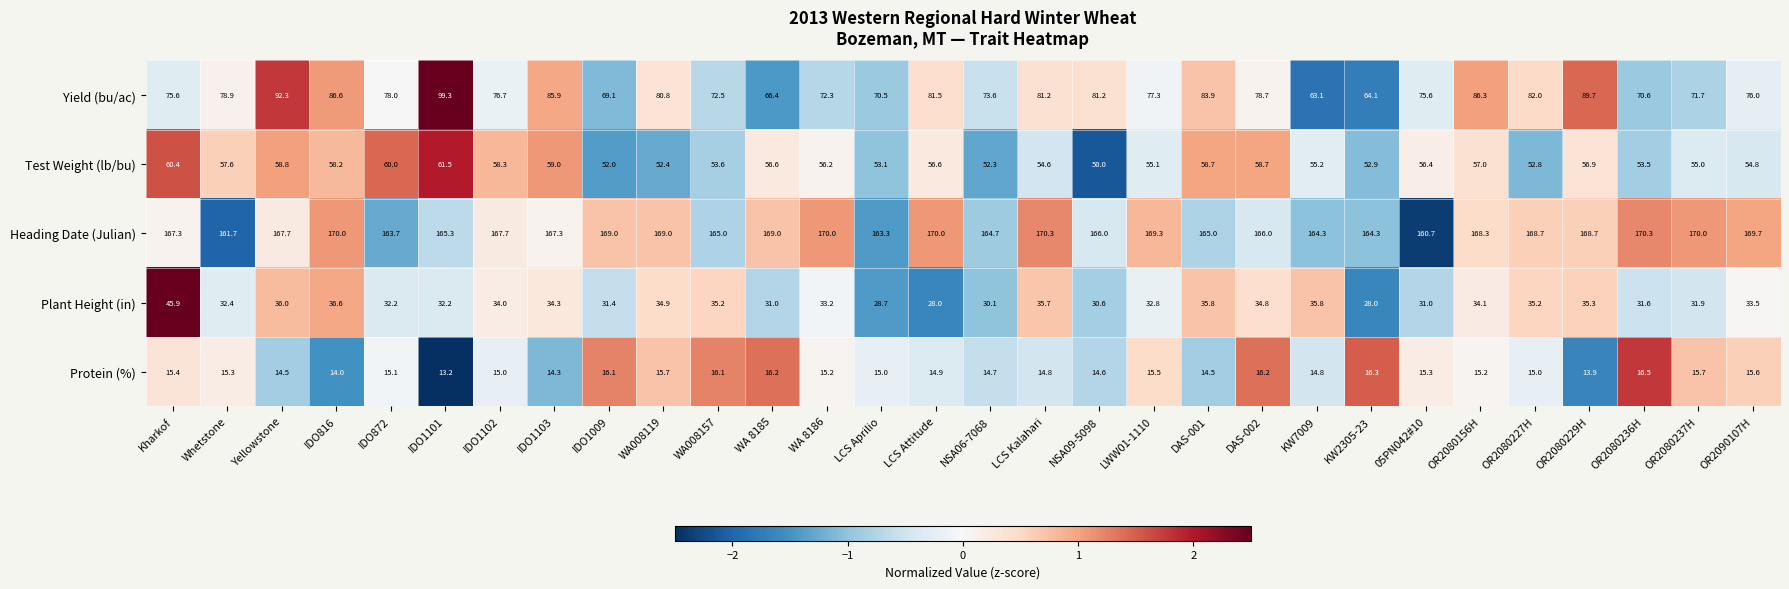

The value of Heading Date (Julian) at IDO1102 is 167.7. True or false?

True